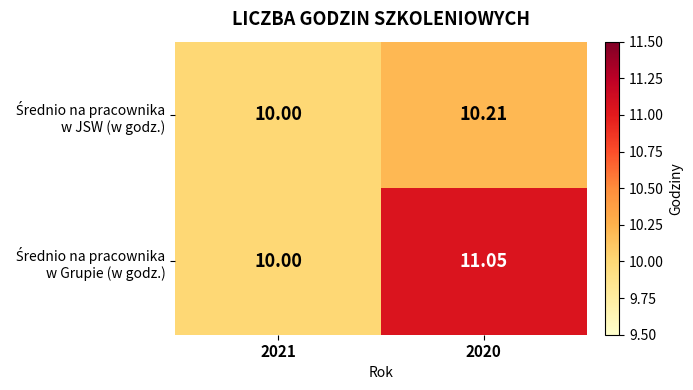

Rank the series by their average value, from highest to lowest.

Średnio na pracownika w Grupie (w godz.), Średnio na pracownika w JSW (w godz.)